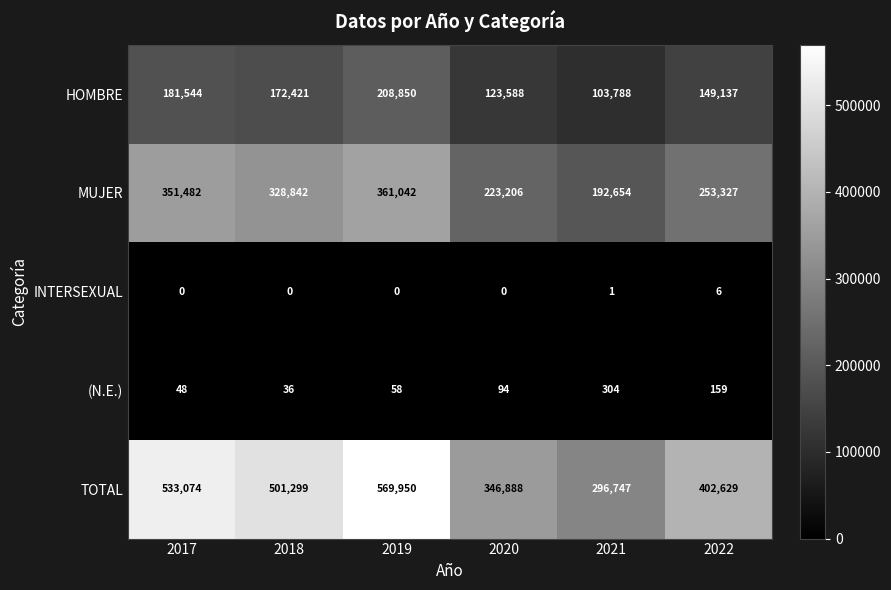

What is the difference between the maximum and minimum values in the HOMBRE series?

105062